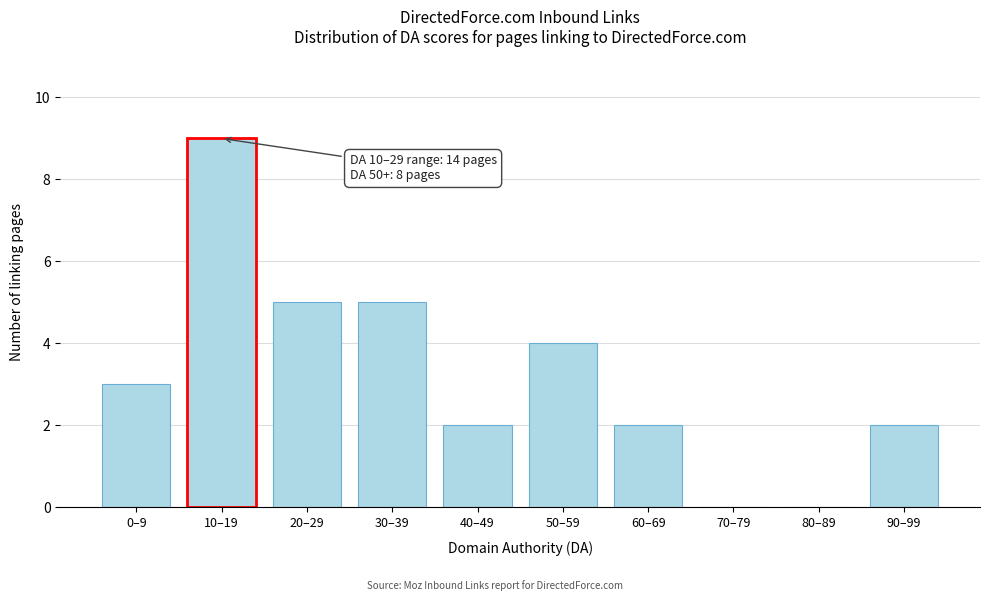

Reading left to right, transcribe all the data shown in this chart.

0–9=3	10–19=9	20–29=5	30–39=5	40–49=2	50–59=4	60–69=2	70–79=0	80–89=0	90–99=2